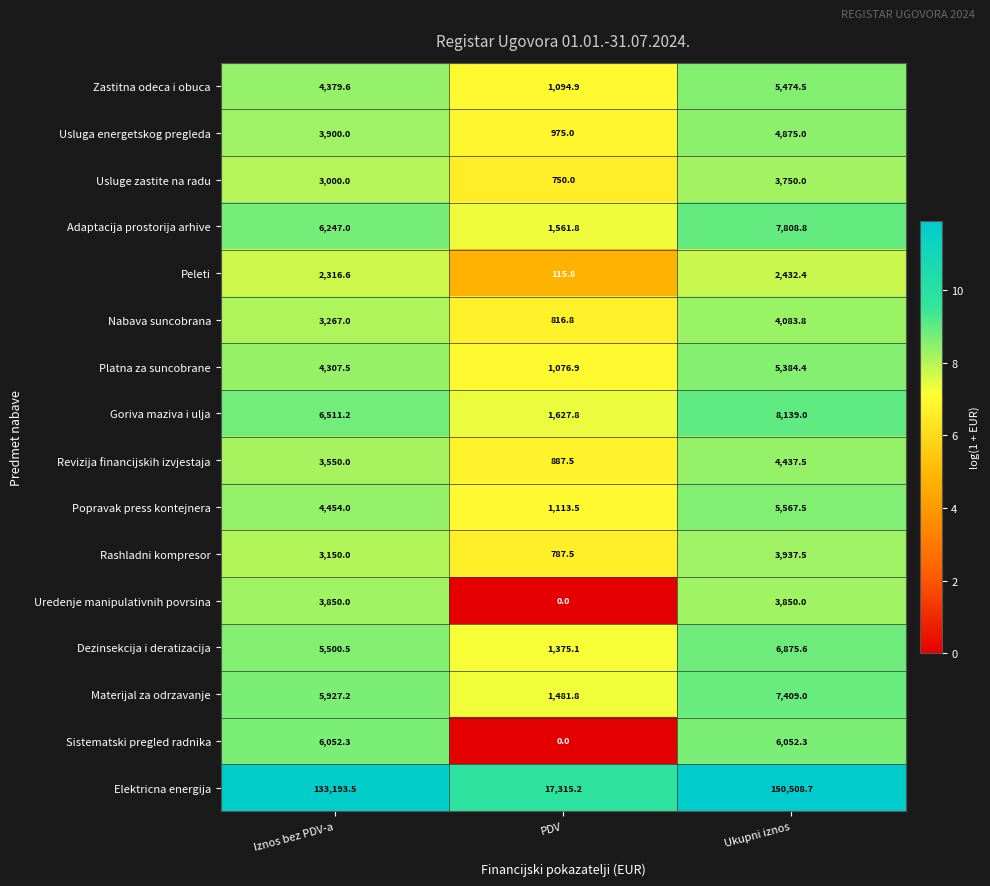

How many distinct data groups are displayed?

16